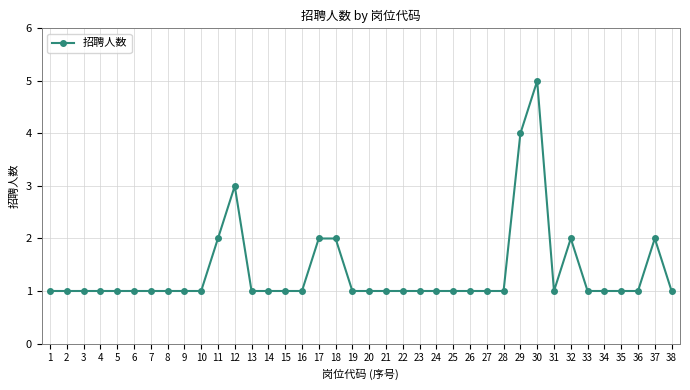

Approximately how many times larger is the value at 34 compared to 16?

1.0